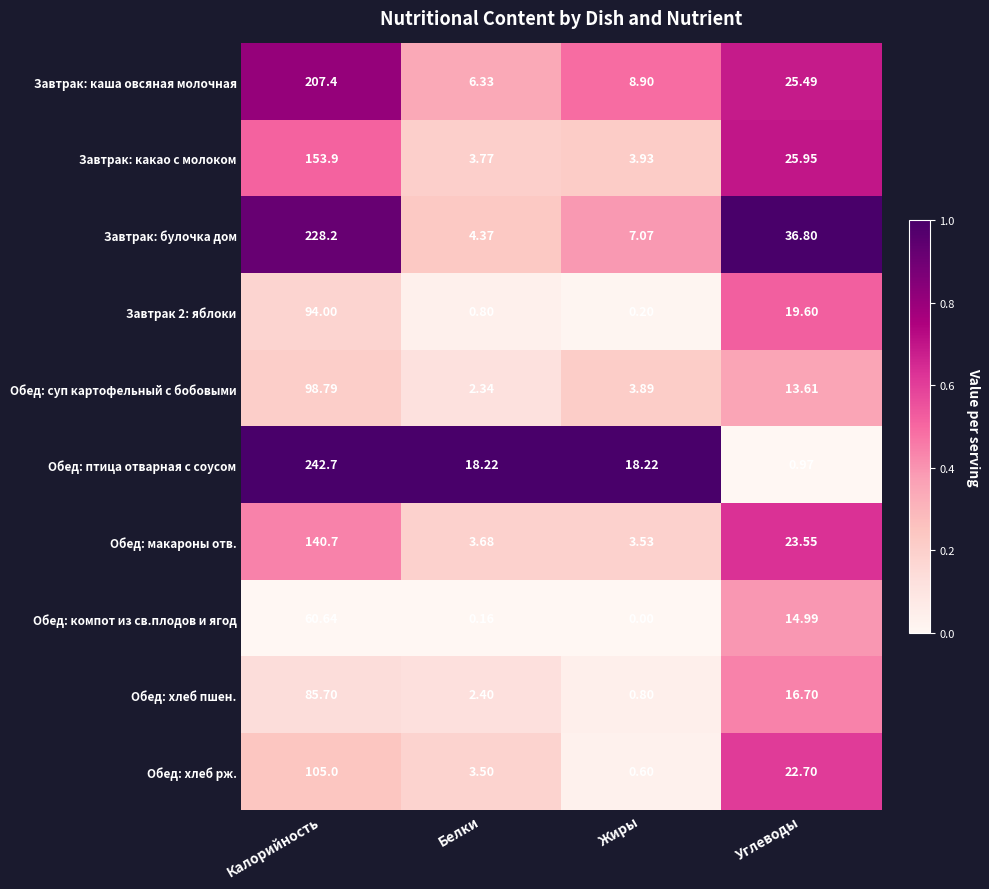

At which label does Обед: компот из св.плодов и ягод first exceed 14?

Калорийность